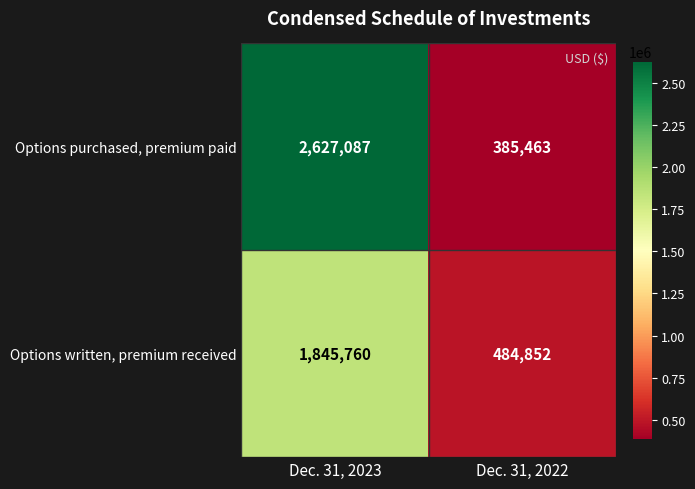

Reading right to left, list all the values displayed in this chart.

Options purchased, premium paid: Dec. 31, 2022=385463	Dec. 31, 2023=2627087
Options written, premium received: Dec. 31, 2022=484852	Dec. 31, 2023=1845760